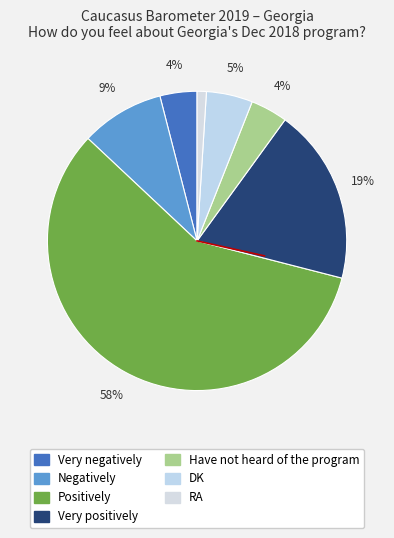

True or false: RA accounts for 11% of the total.

False